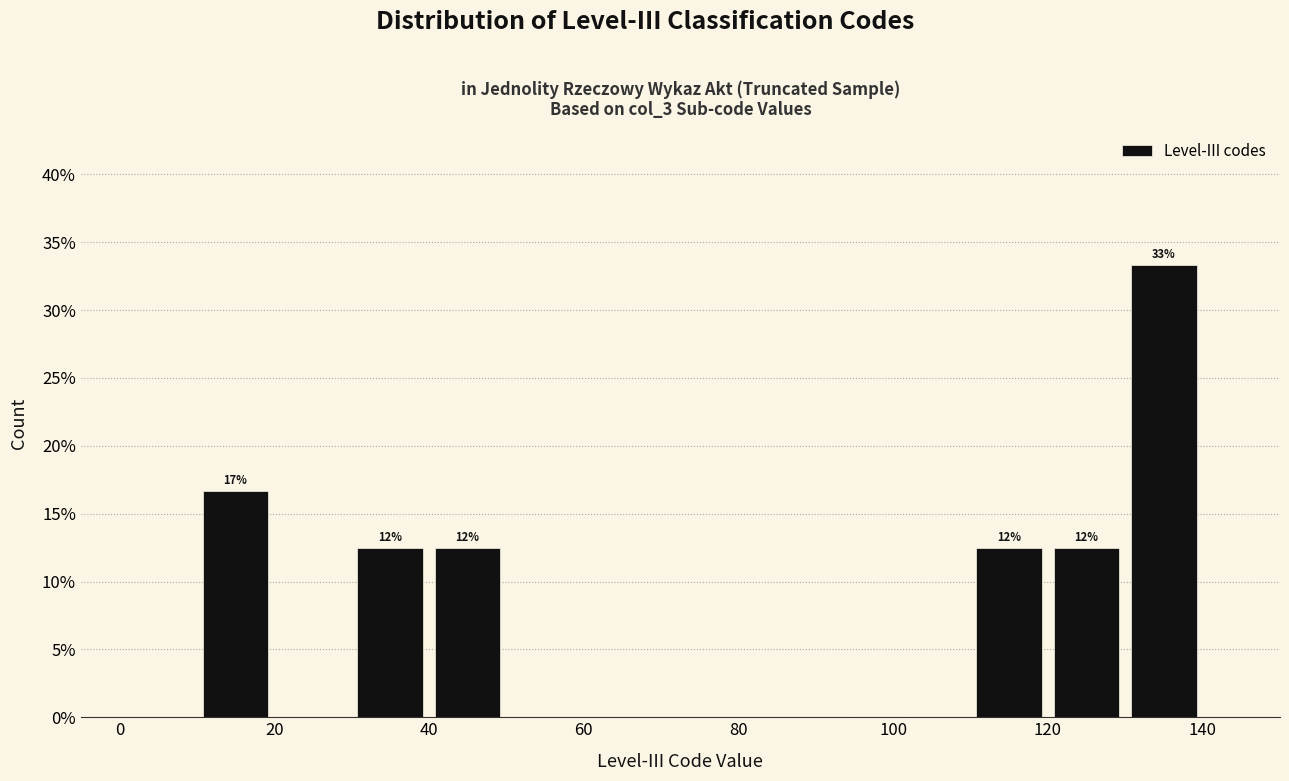

Which range on the x-axis has the tallest bar?

130 to 140